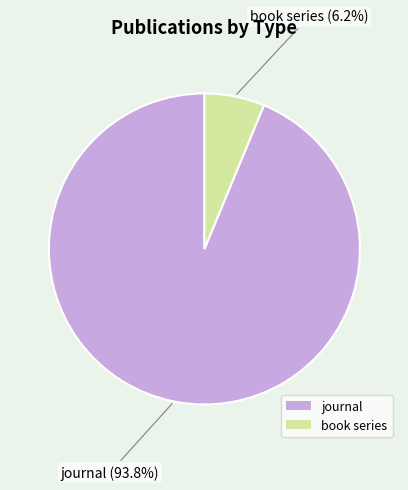

Between journal and book series, which is larger?

journal